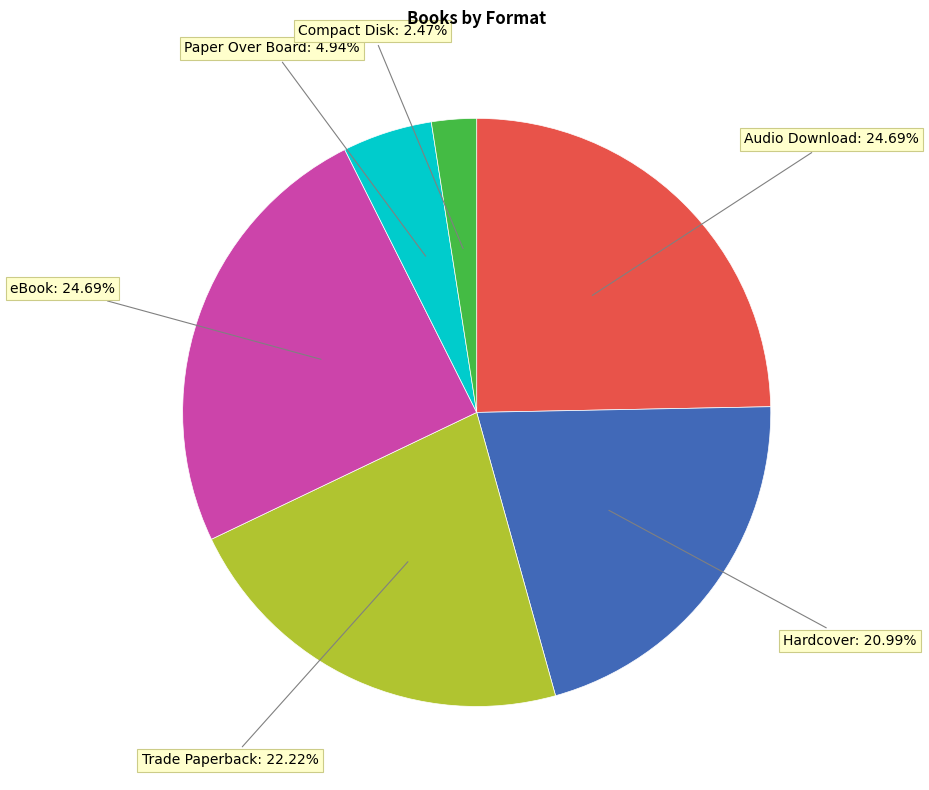

Is there a majority slice in this chart?

No